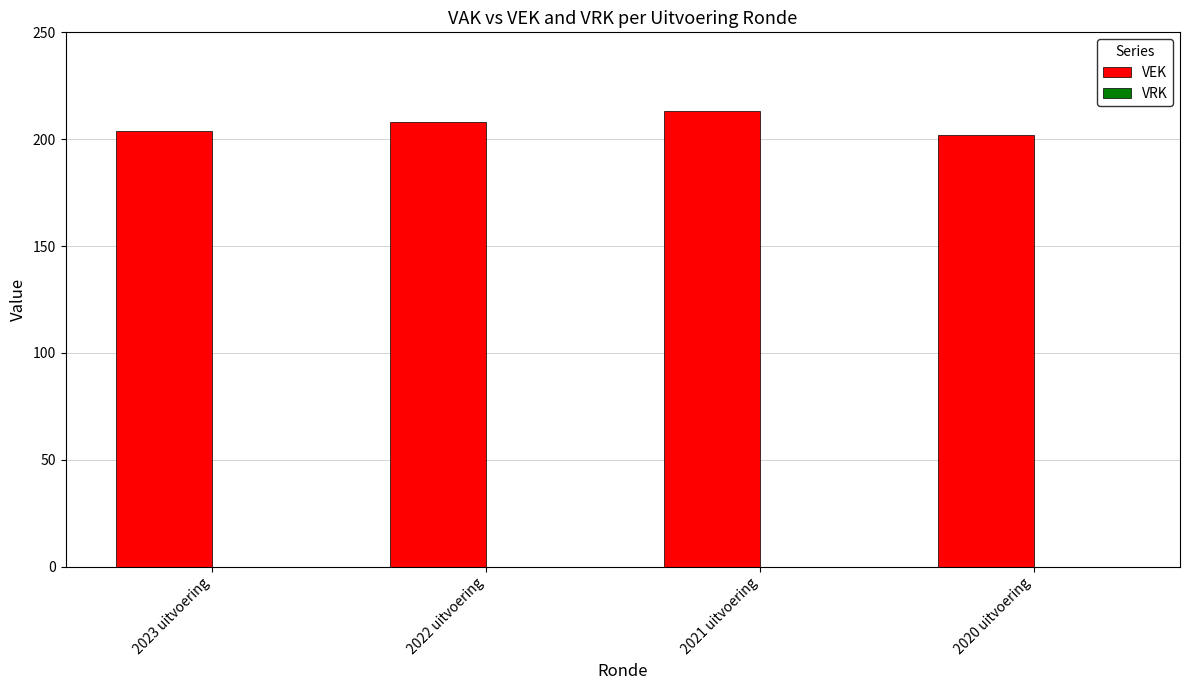

True or false: the data shows 115 at 2020 uitvoering.

False